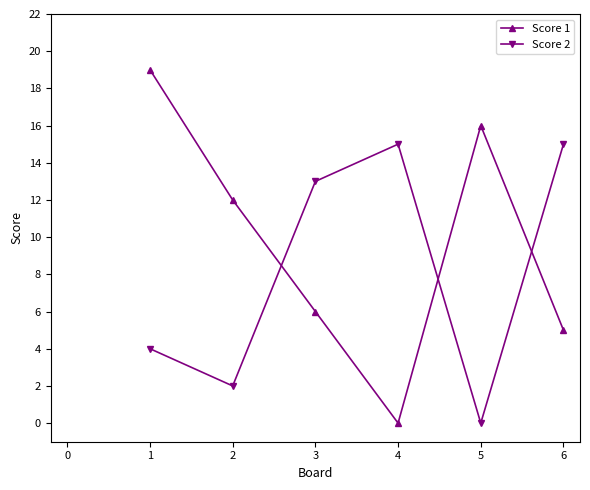

At which category does Score 1 reach its first local valley?

4